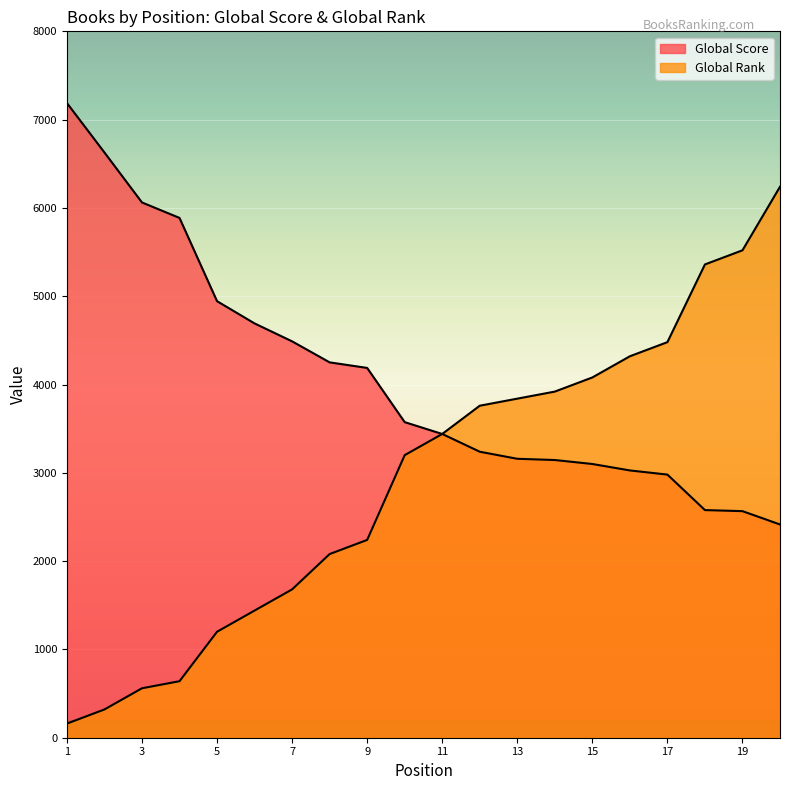

Between 9 and 11, which series saw the biggest shift?

Global Rank